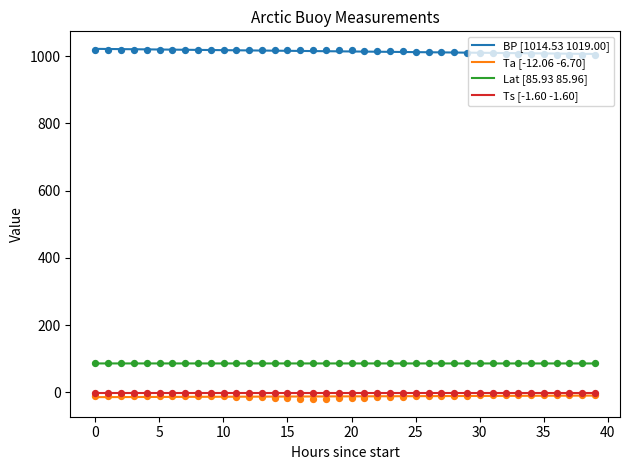

Which series contains the highest Y value?

BP [1014.53 1019.00]